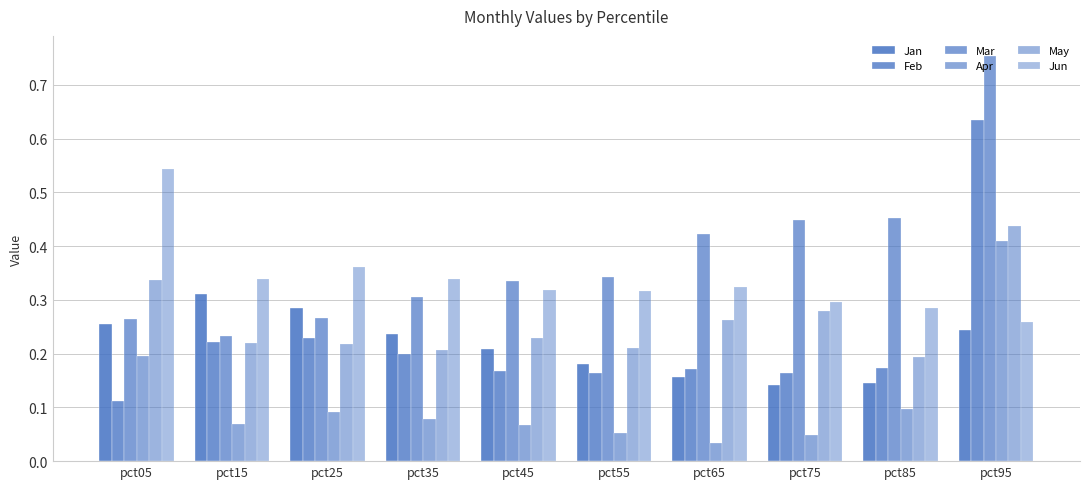

The value of Jun at pct05 is 0.3. True or false?

False